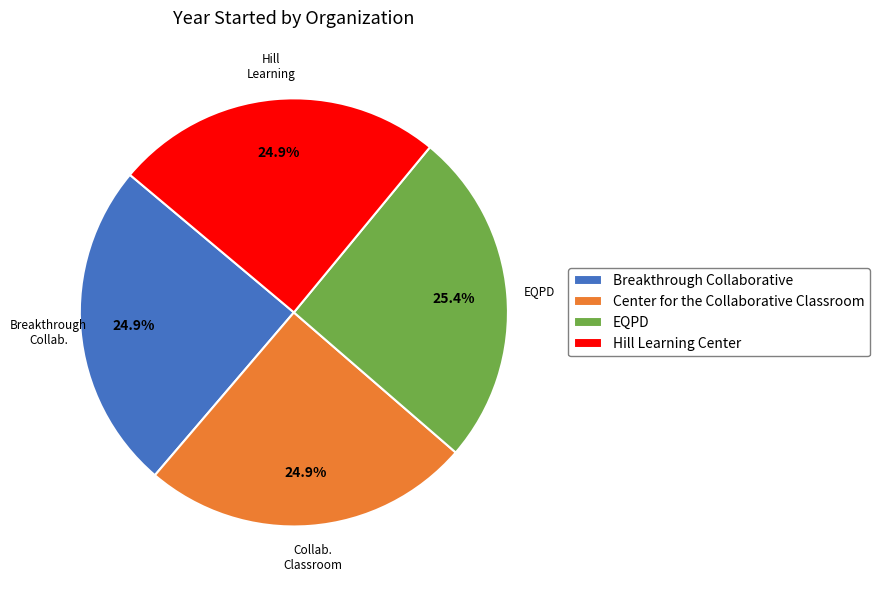

What is the ratio of the value at Breakthrough Collaborative to the value at Hill Learning Center?

1.0